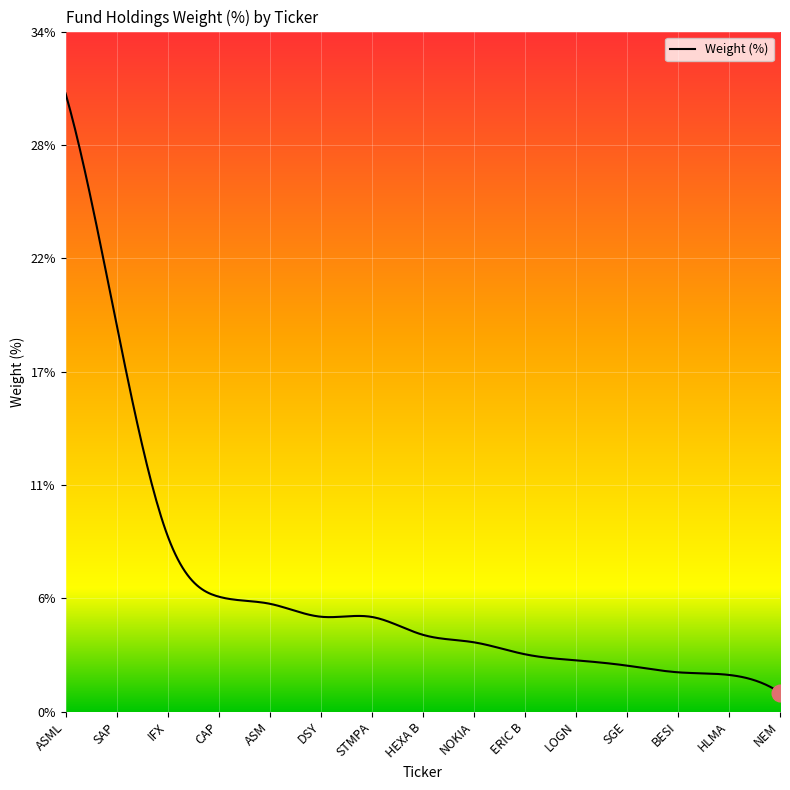

List the labels in order of value, largest first.

ASML, SAP, IFX, CAP, ASM, DSY, STMPA, HEXA B, NOKIA, ERIC B, LOGN, SGE, BESI, HLMA, NEM